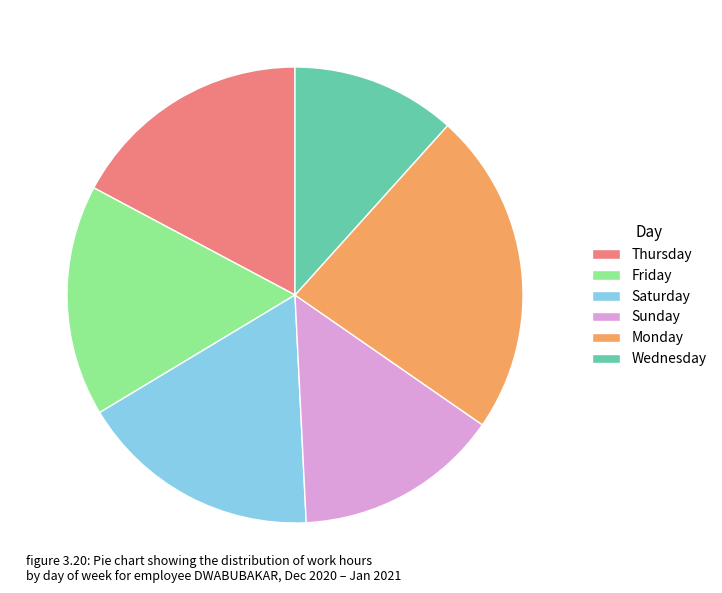

What is the smallest slice in the pie chart?

Wednesday